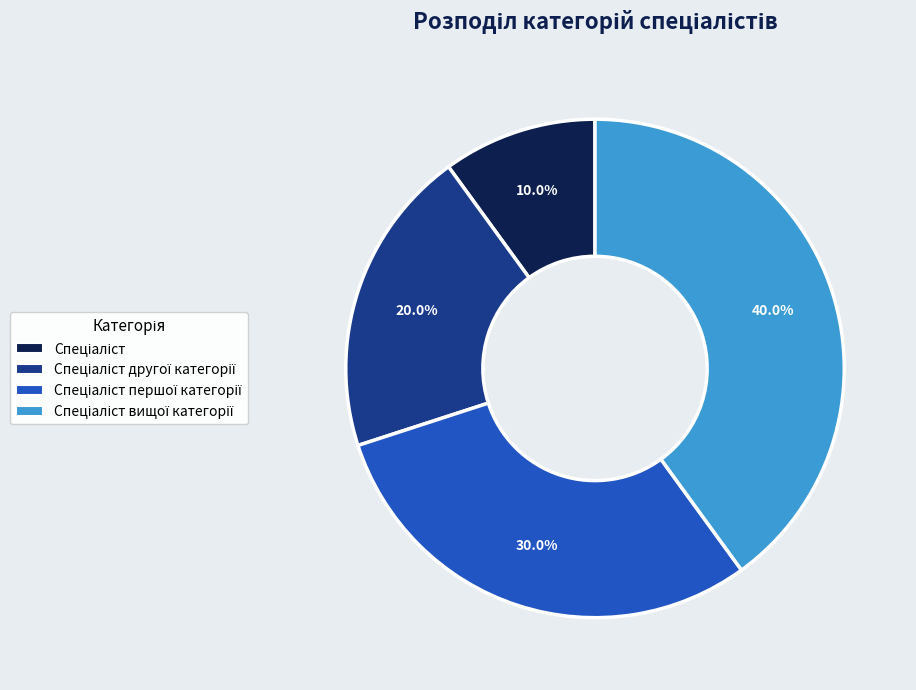

How many segments does this pie chart have?

4